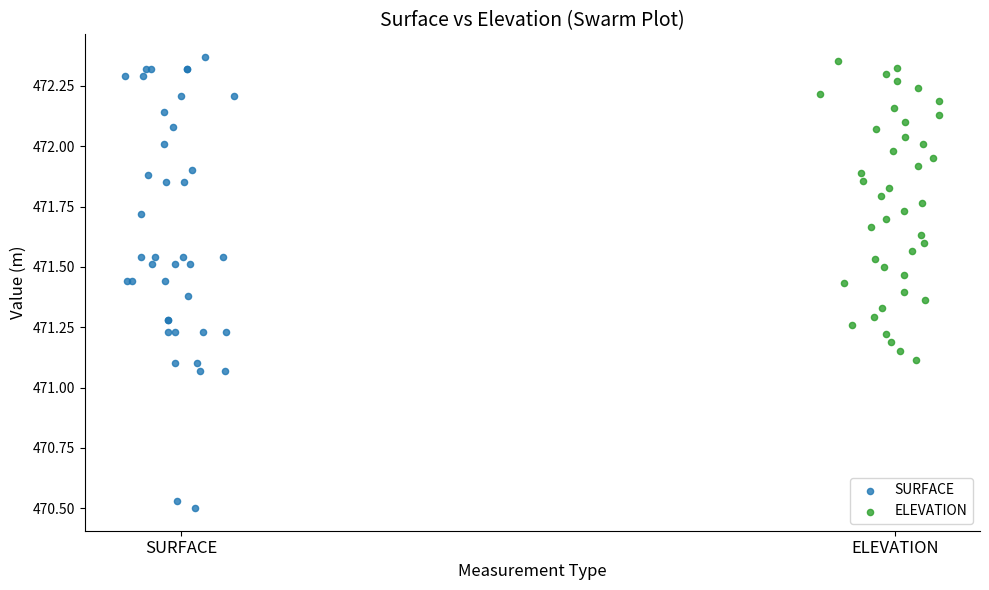

Which series contains the lowest Y value?

SURFACE